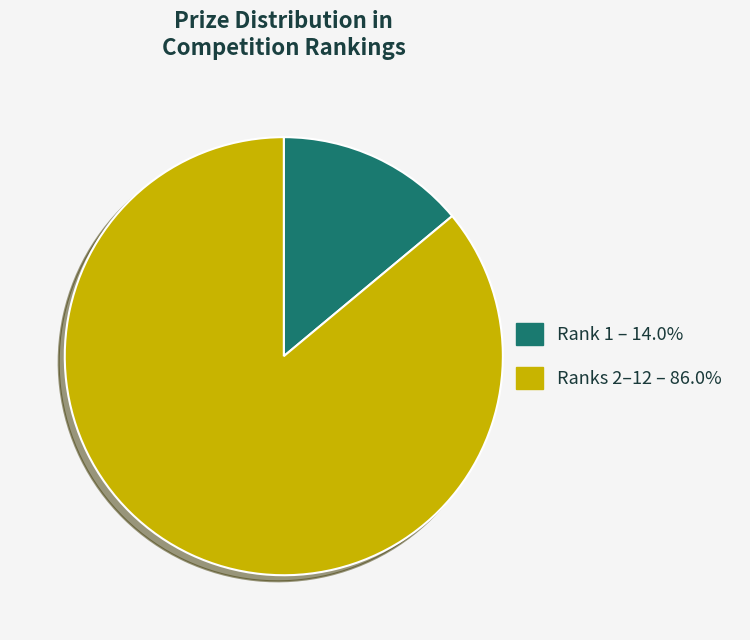

Does any single category account for the majority?

Yes